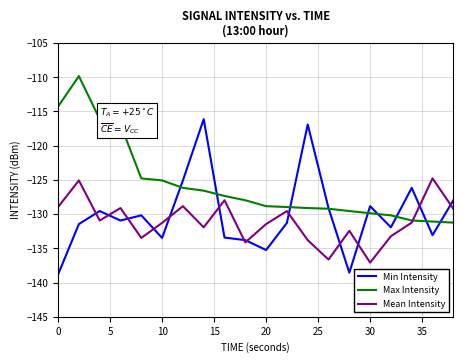

Rank the series by their average value, from highest to lowest.

Max Intensity, Min Intensity, Mean Intensity